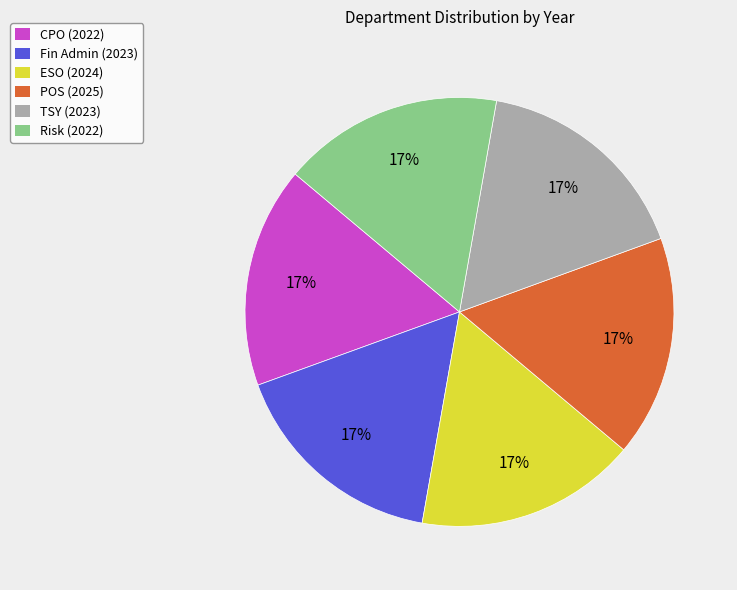

To the nearest percent, what is the average slice percentage?

17%